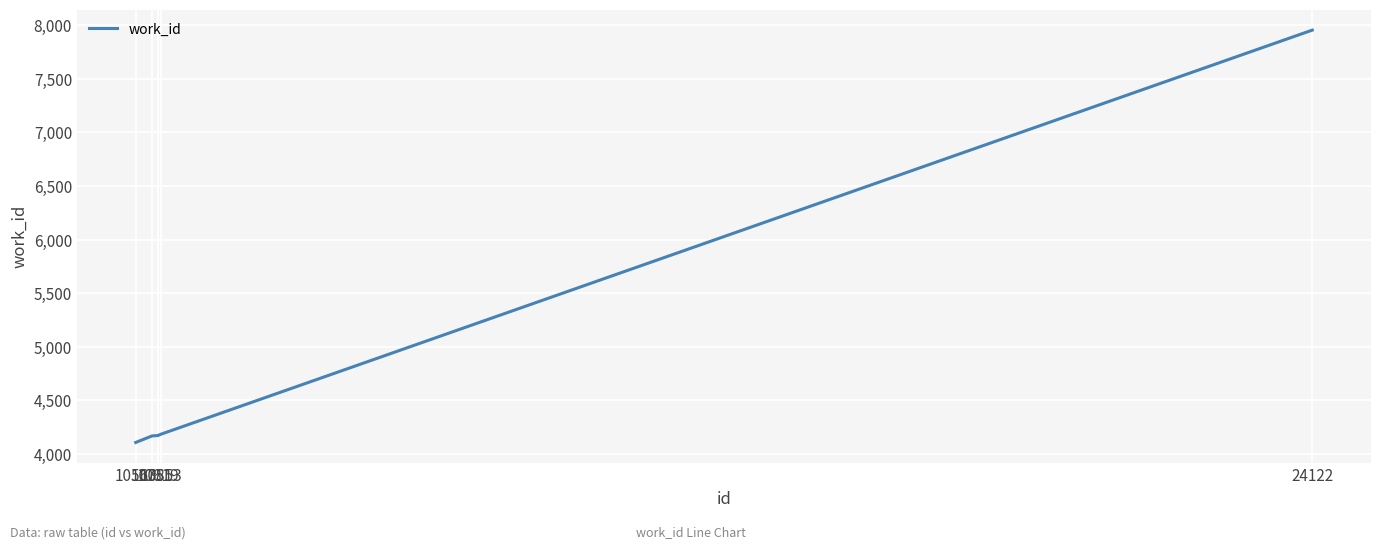

The value at 24122 is 12954. True or false?

False